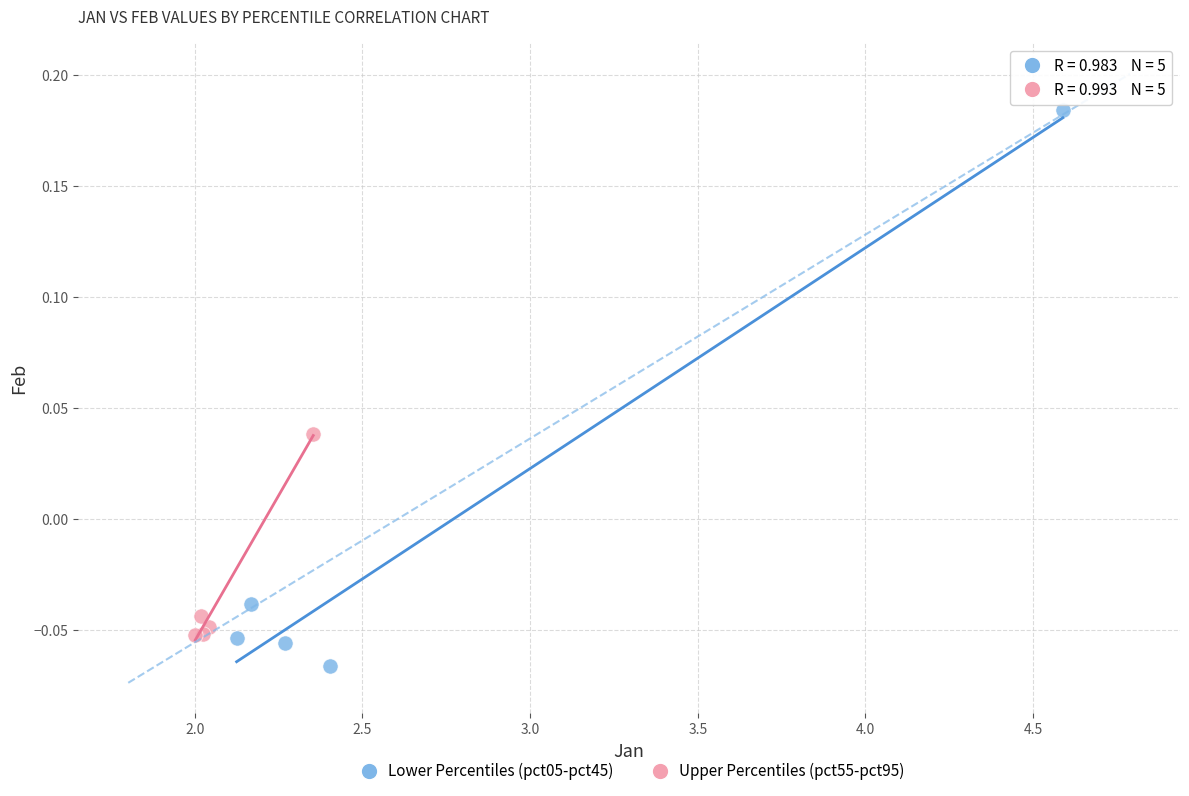

Which series has the largest Y range (max minus min)?

Lower Percentiles (pct05-pct45)